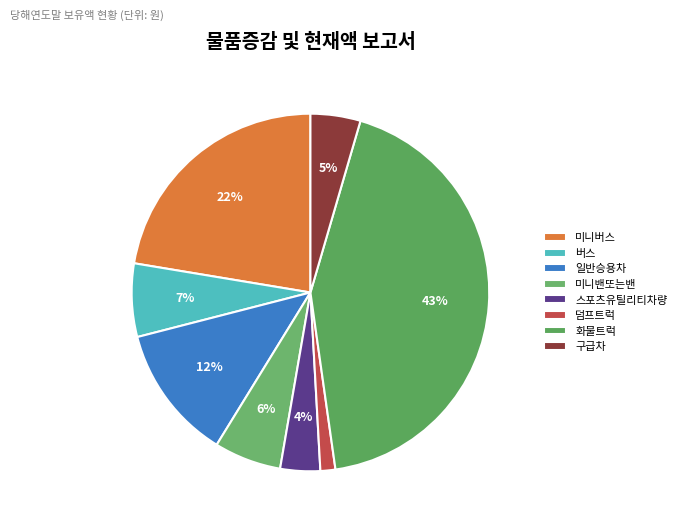

Count the number of slices in the pie.

8